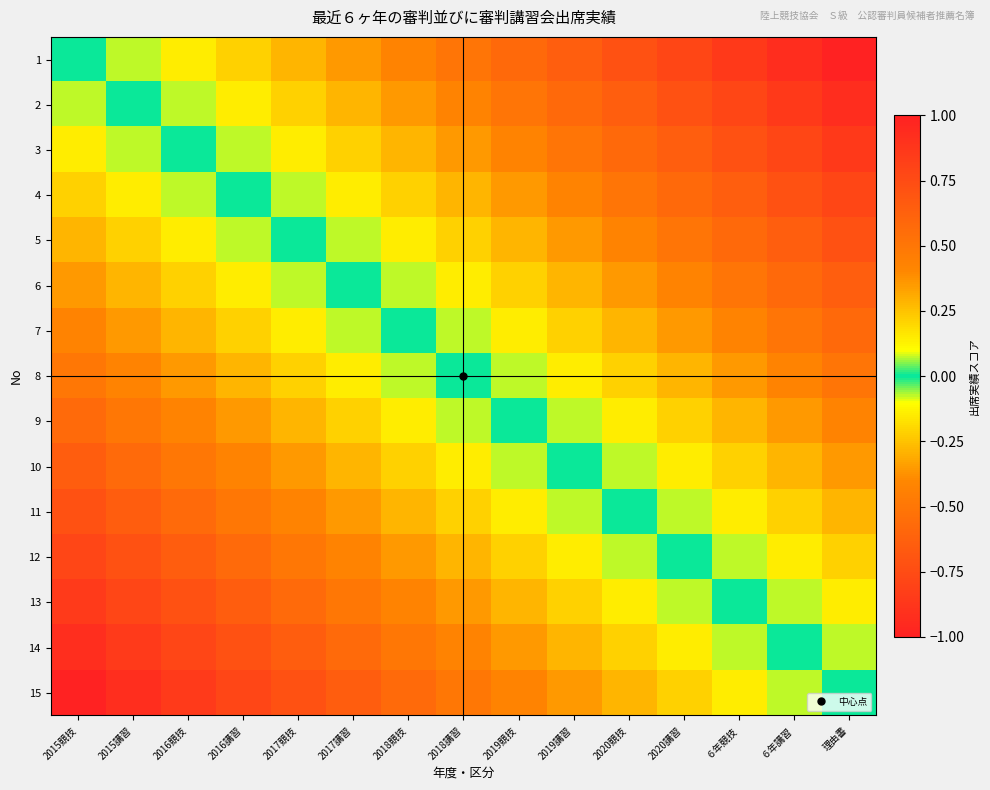

Which label corresponds to the smallest value in the chart?

2015競技